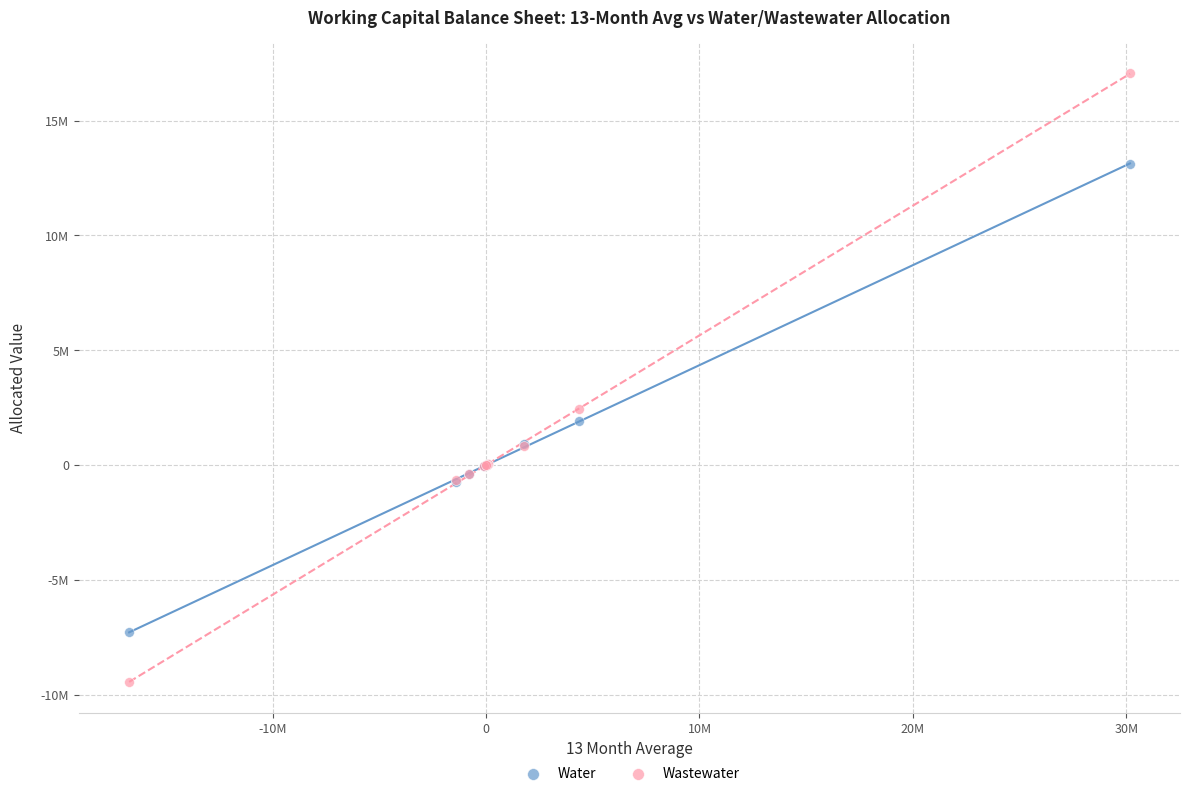

Which series has the largest Y range (max minus min)?

Wastewater